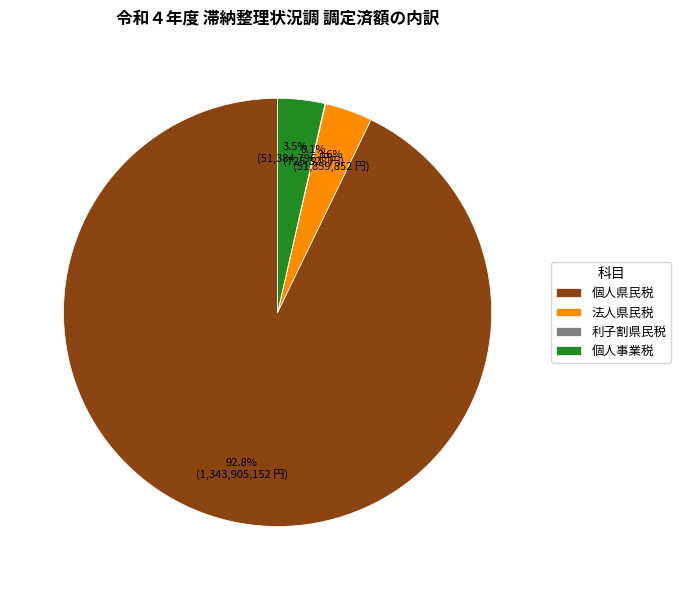

What is the largest slice in the pie chart?

個人県民税